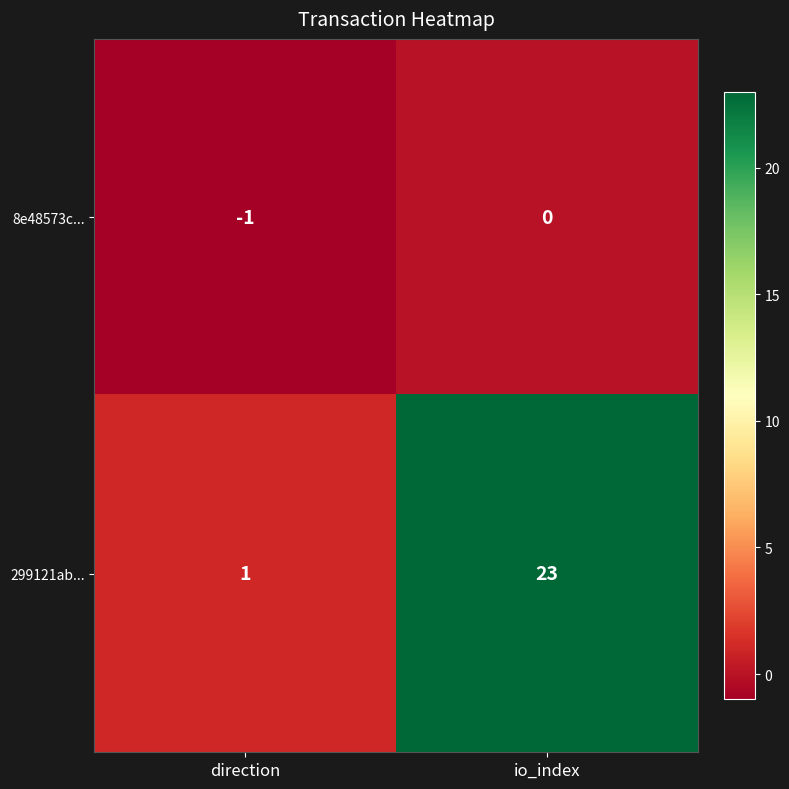

What is the spread (max minus min) of values at direction?

2